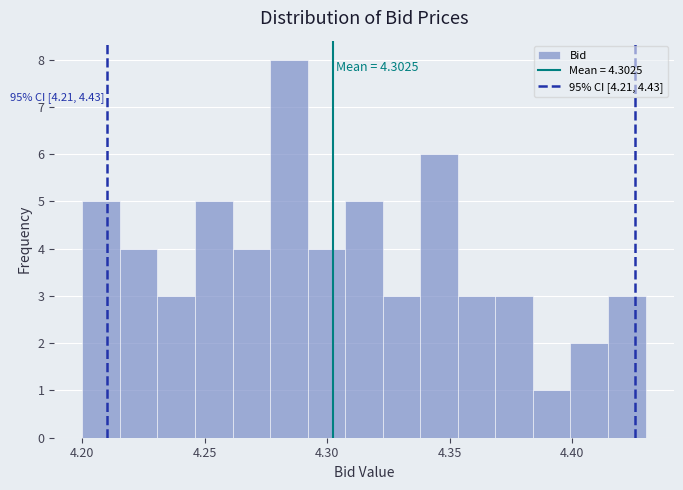

Around what value on the x-axis is the tallest bar? Give the approximate position of its centre, as read against the axis.

4.285